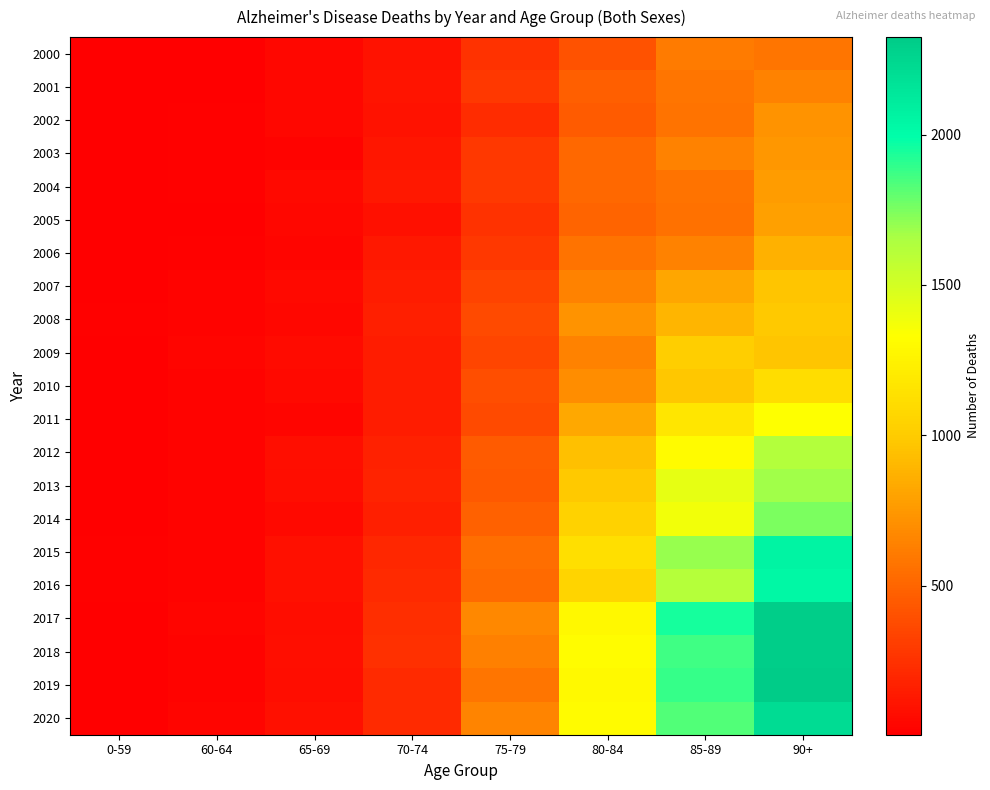

At which category does the chart reach its minimum across all series?

0-59